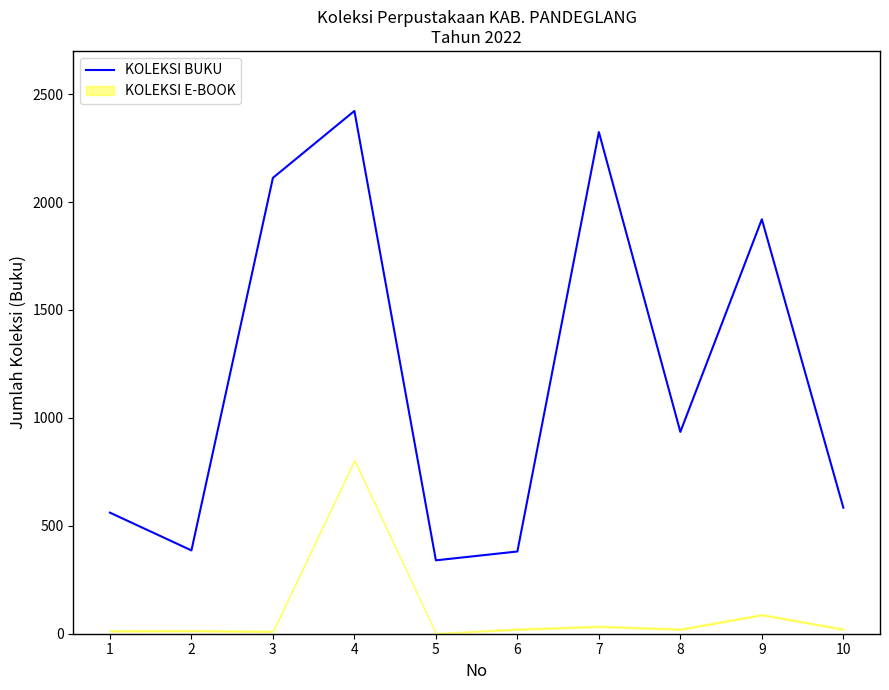

True or false: the data shows 625 at 4.

False